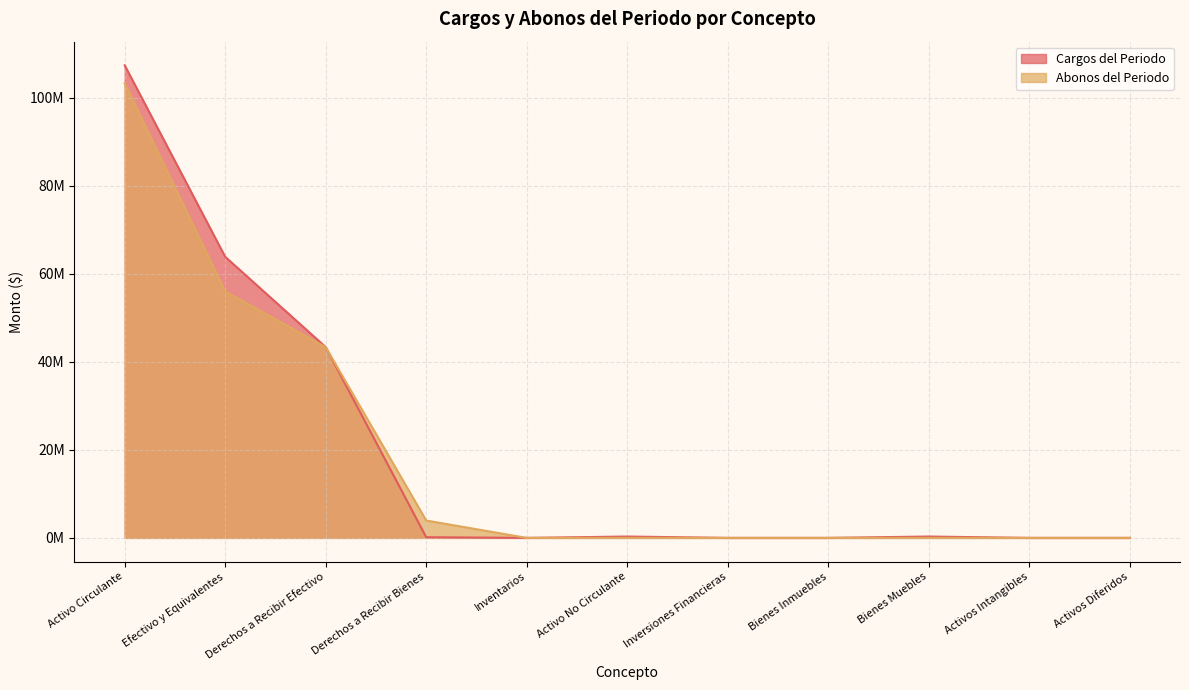

What is the average value of the Abonos del Periodo series?

18773090.4